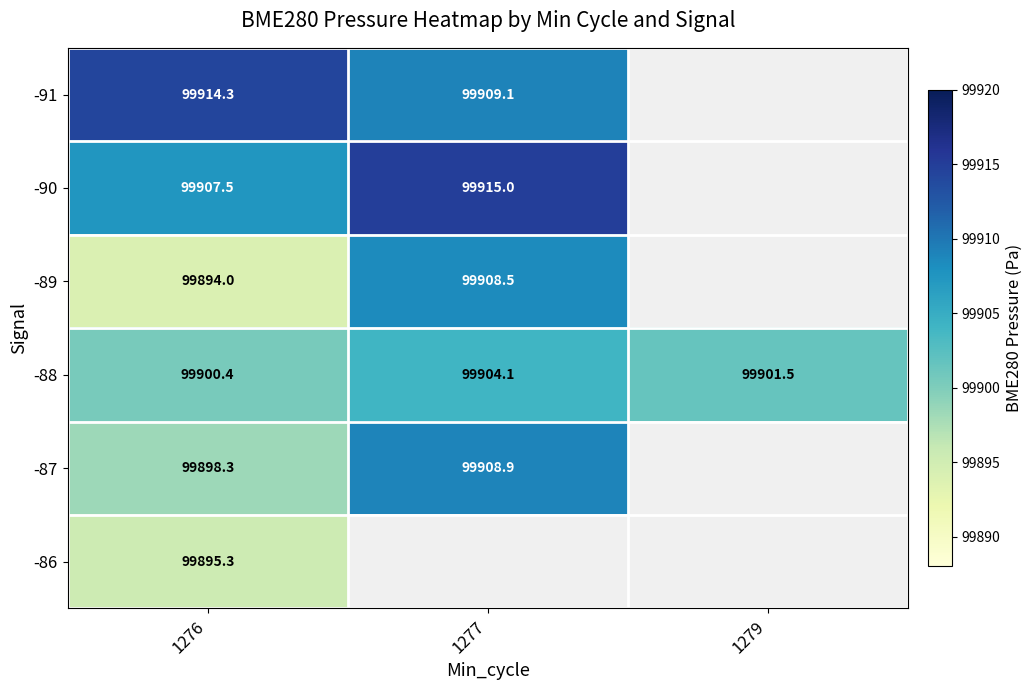

The value of -87 at 1276 is 99898.3. True or false?

True